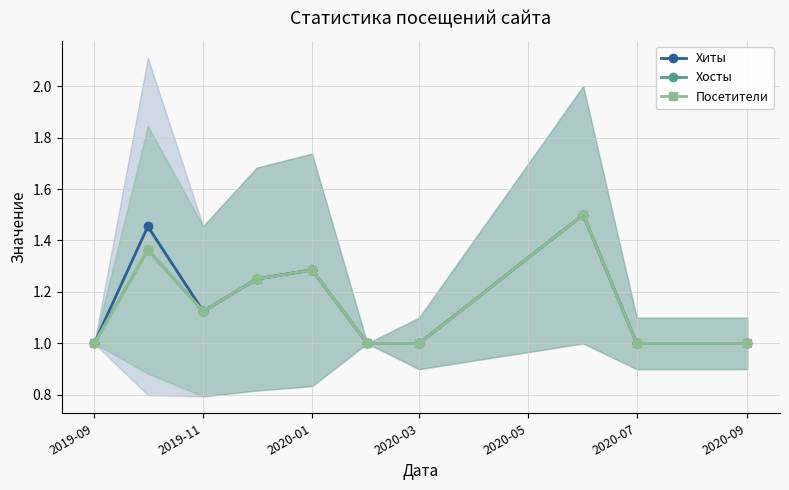

True or false: Хосты and Посетители intersect in this chart.

False